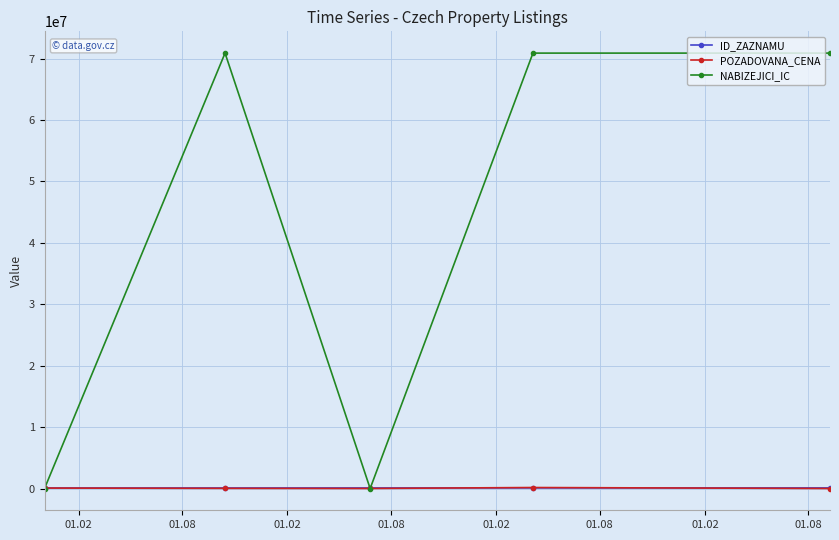

Which series has the largest total across all categories?

NABIZEJICI_IC